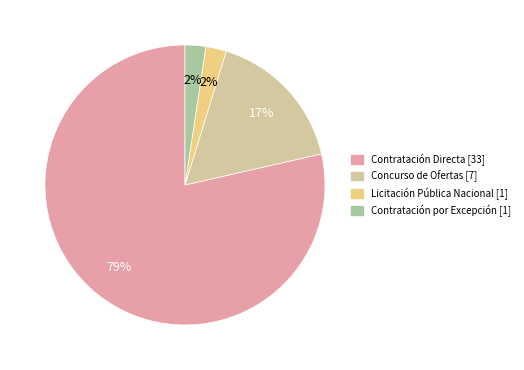

Does any single category account for the majority?

Yes